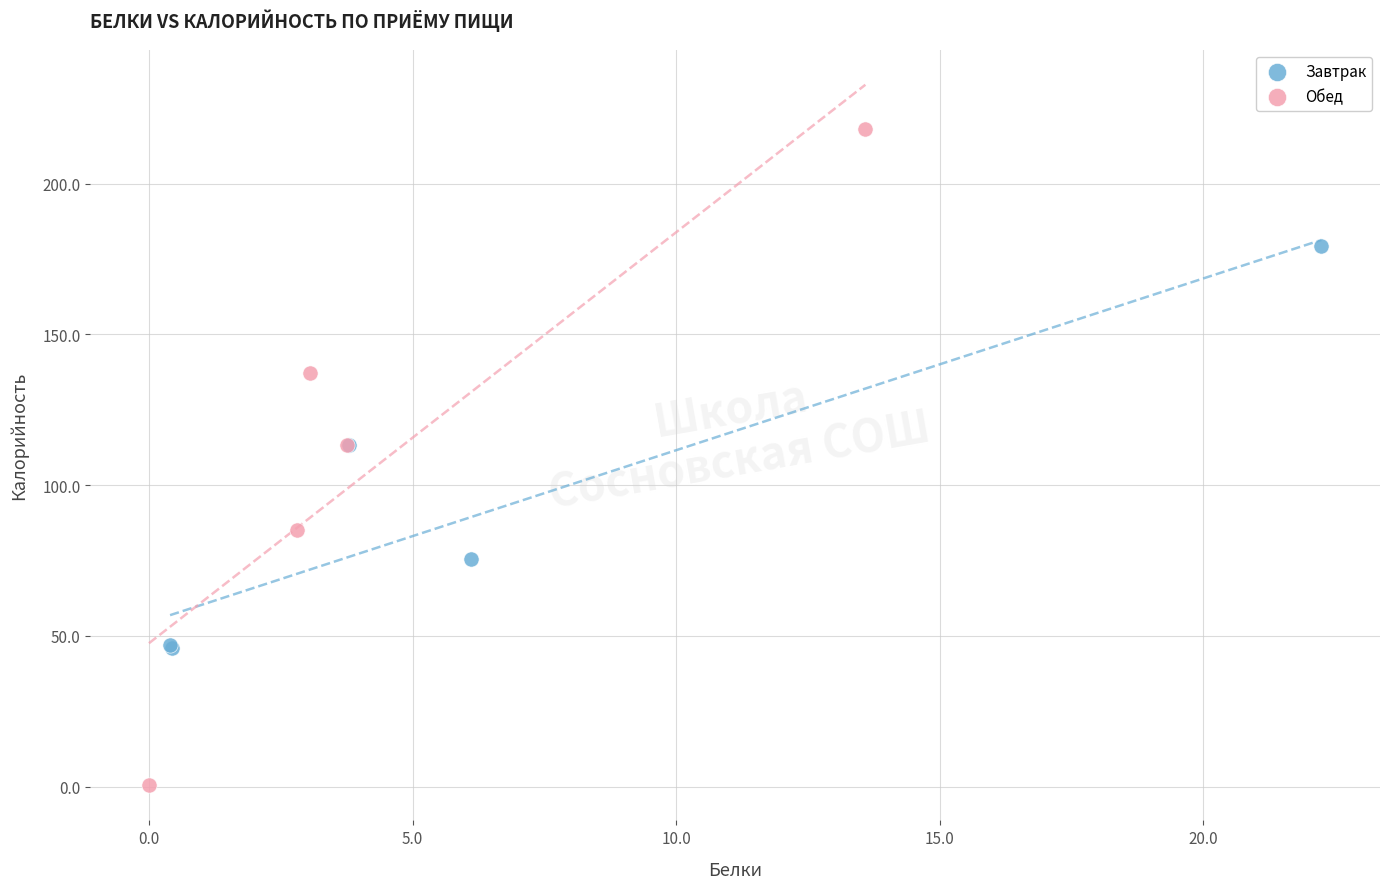

Which series has the widest spread of Y values?

Обед